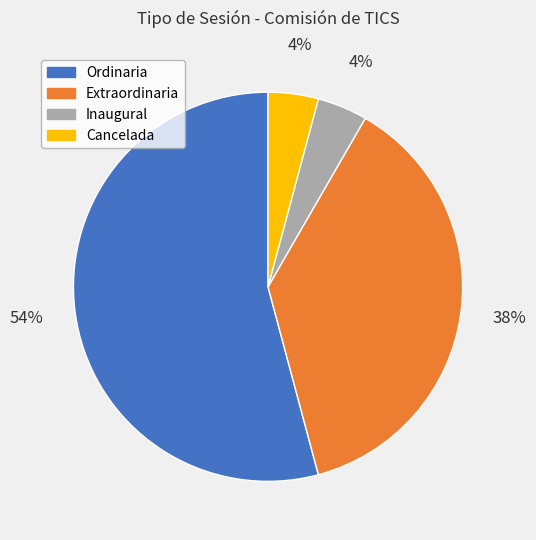

To the nearest percent, what is the average slice percentage?

25%